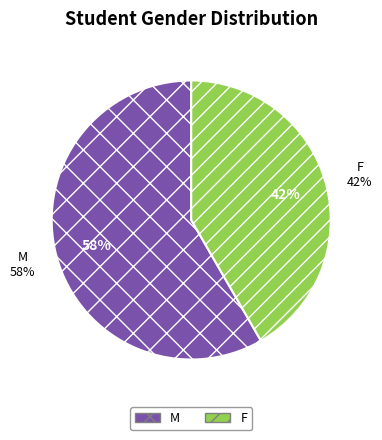

What is the largest slice in the pie chart?

M